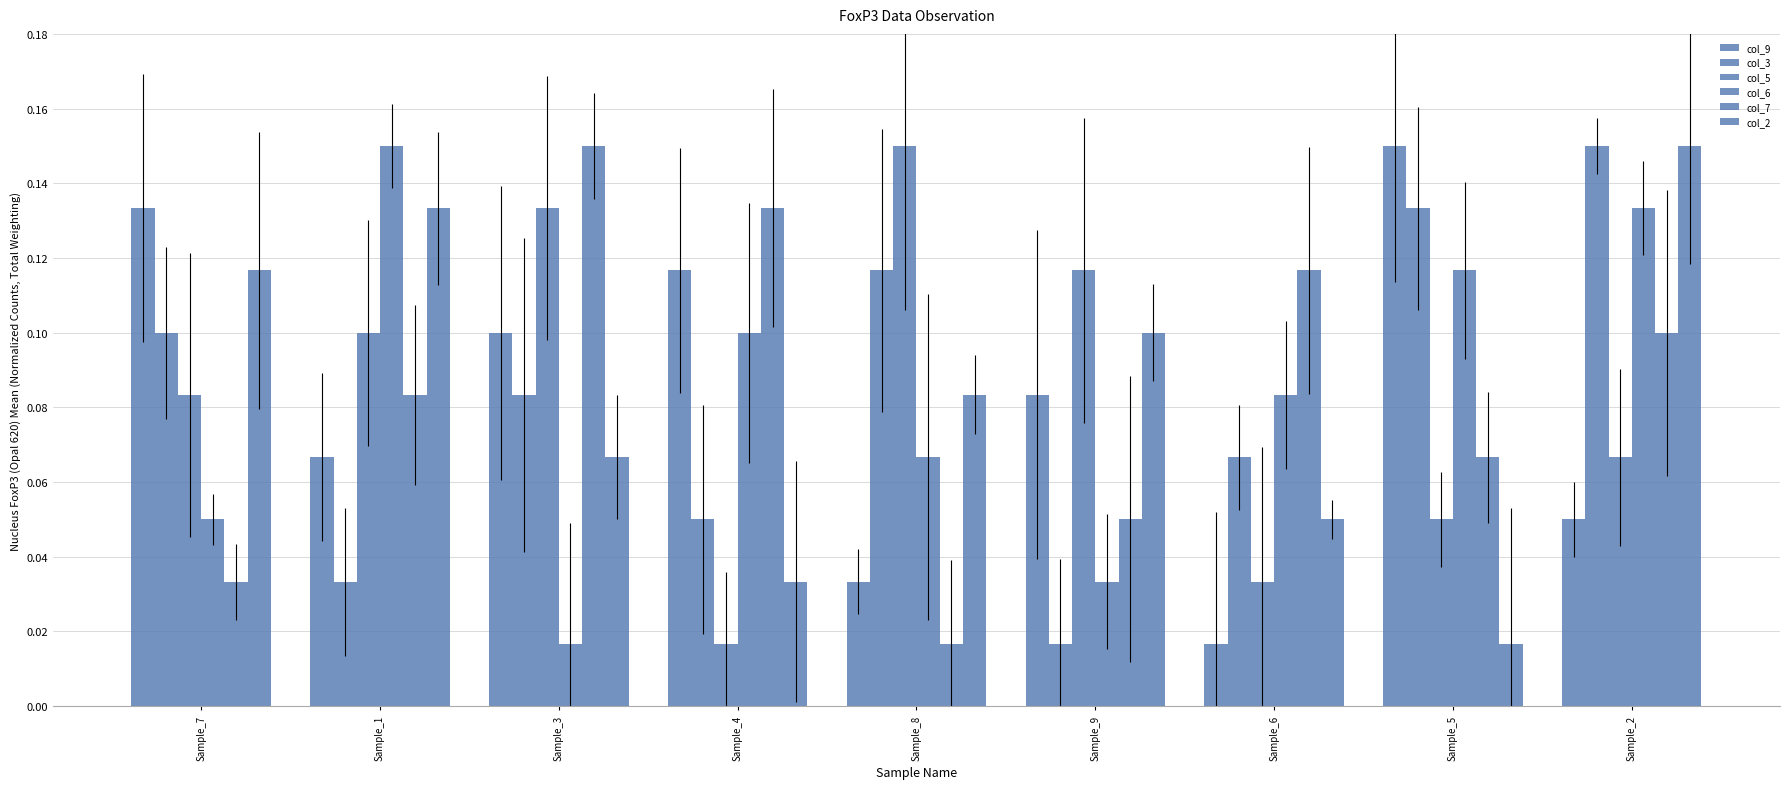

How many series are shown in this chart?

6